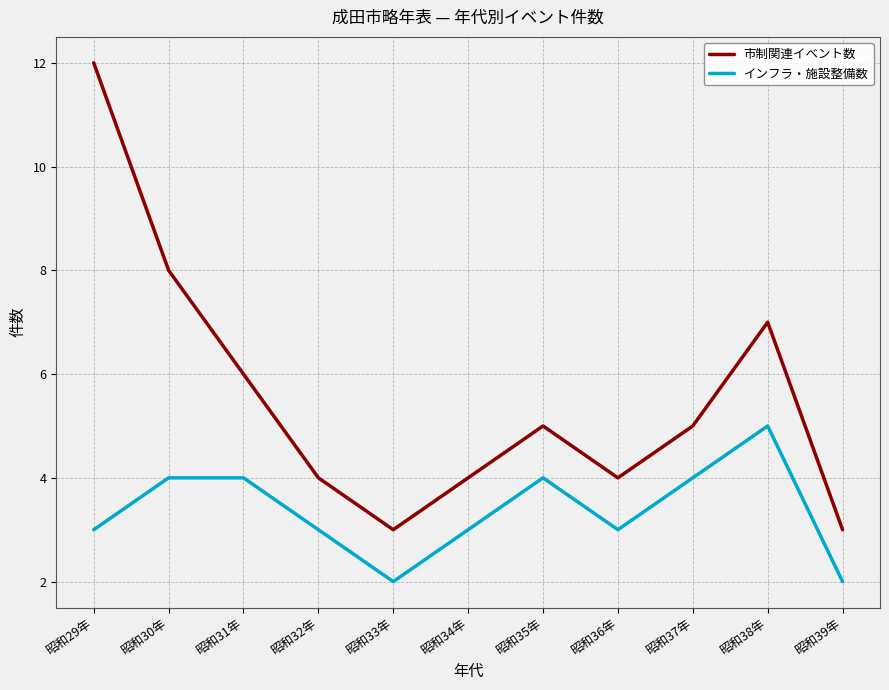

What is the sum of the 市制関連イベント数 values at 昭和32年 and 昭和35年?

9